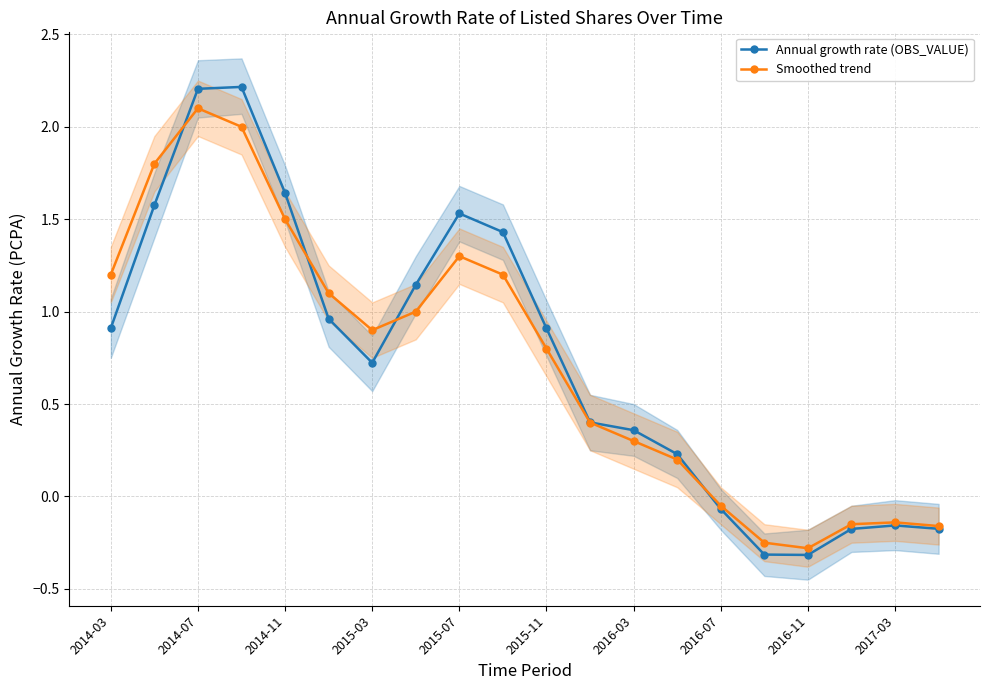

At which label does Annual growth rate (OBS_VALUE) first exceed 0?

2014-03